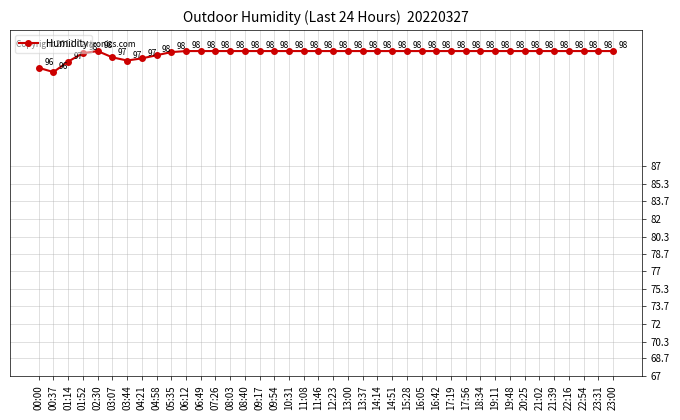

Is it true that the value at 10:31 is 24.5?

False